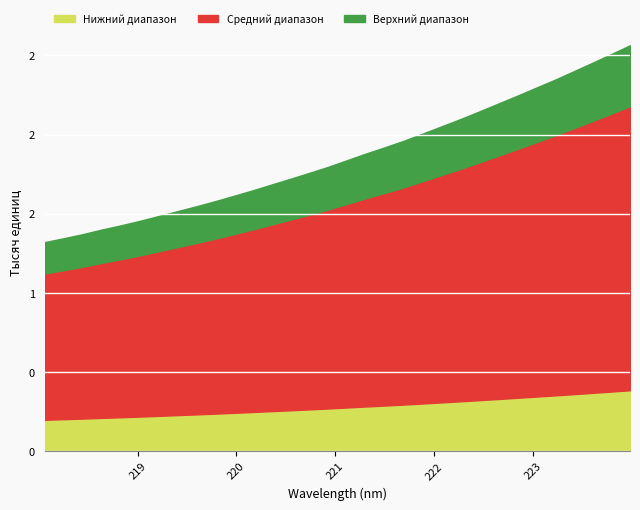

Where is the data nearest to the value 1942?

221.6902